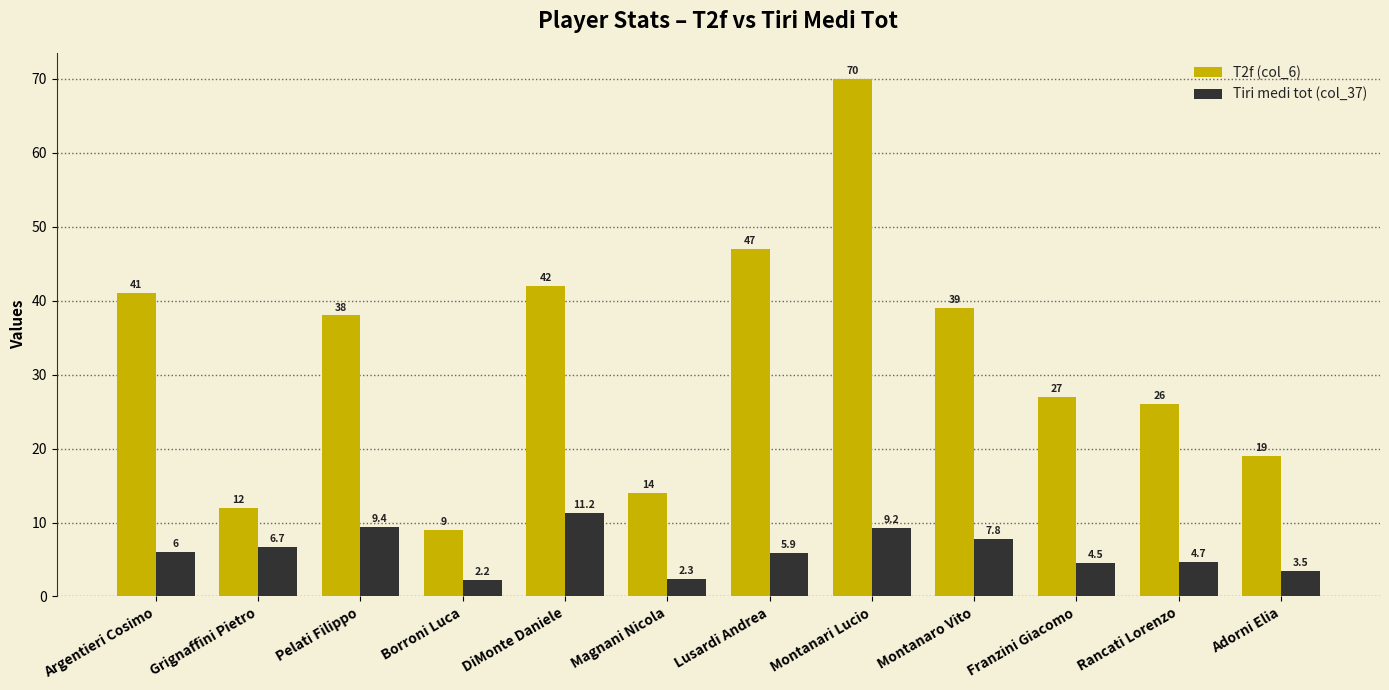

What is the difference between the maximum and minimum values in the Tiri medi tot (col_37) series?

9.0